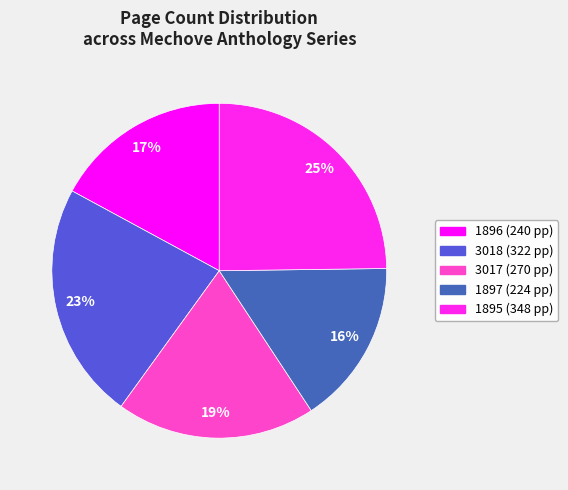

How many slices are in this pie chart?

5